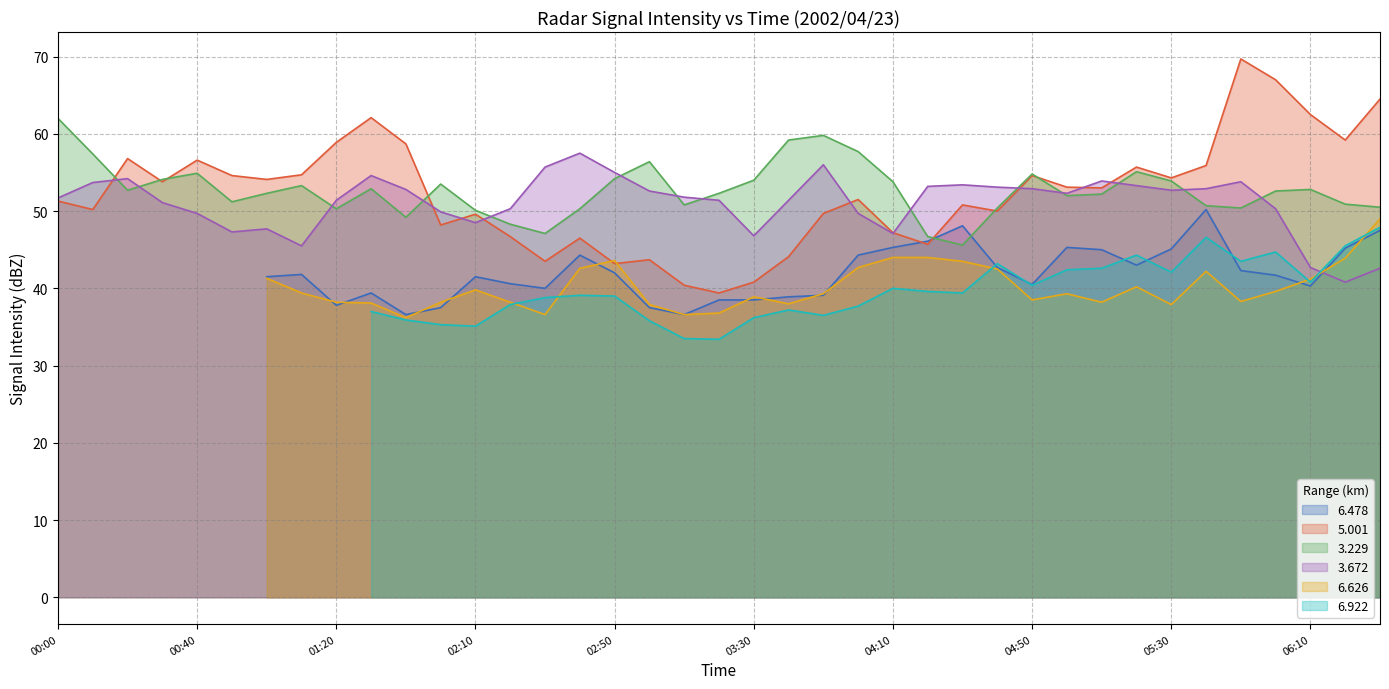

What is the average value of the 5.001 series?

52.4